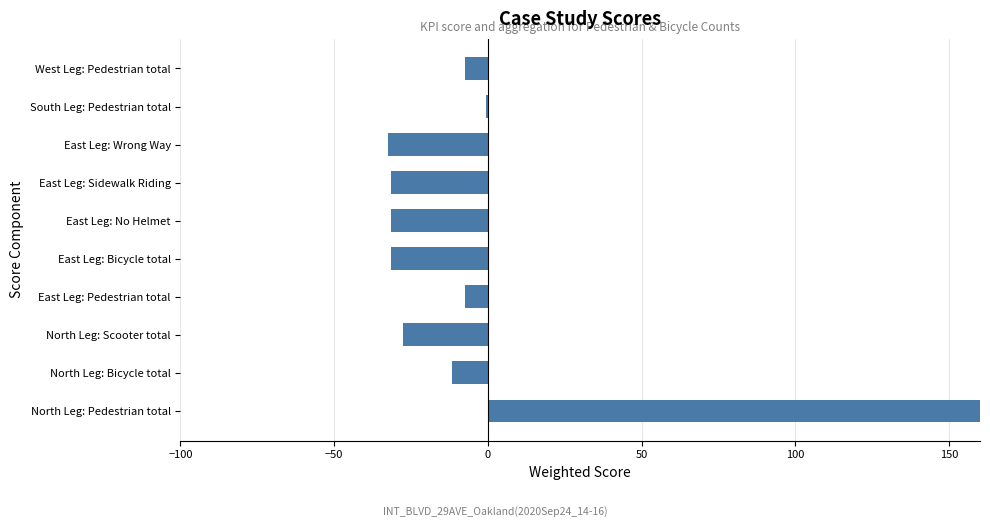

Does the chart contain stacked bars?

No